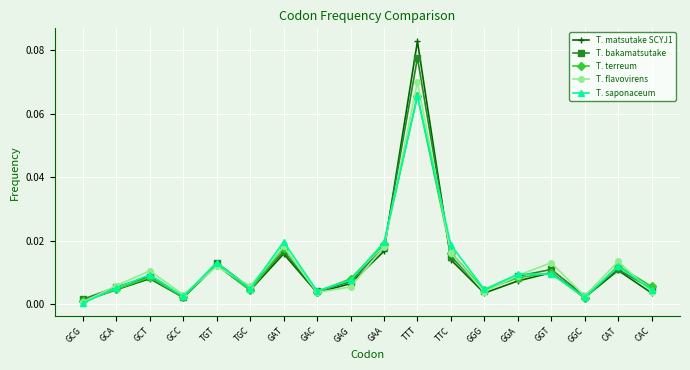

Is it true that T. terreum equals 0.0 at GCT?

True